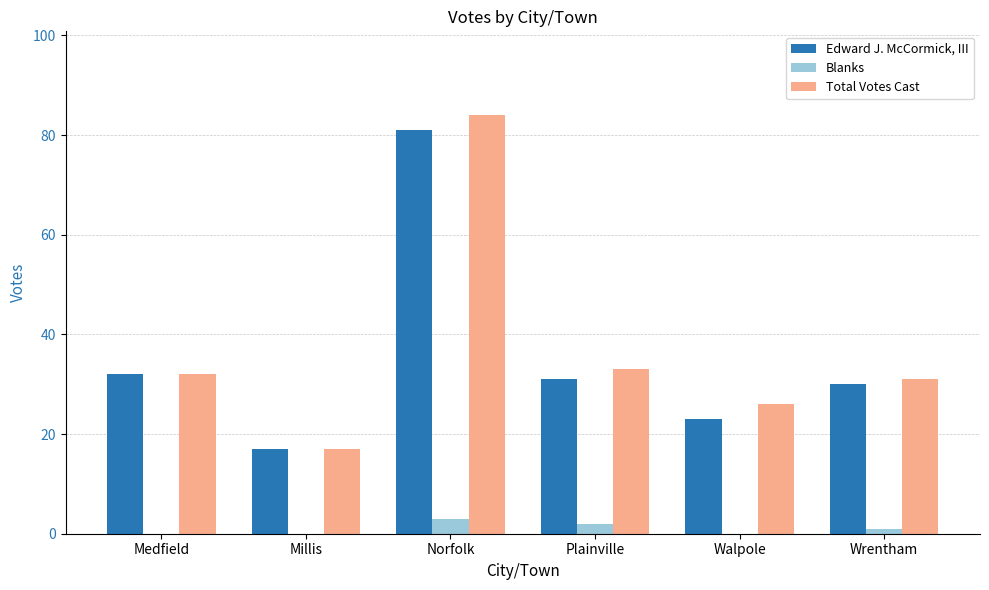

What is the total value across all series at Wrentham?

62